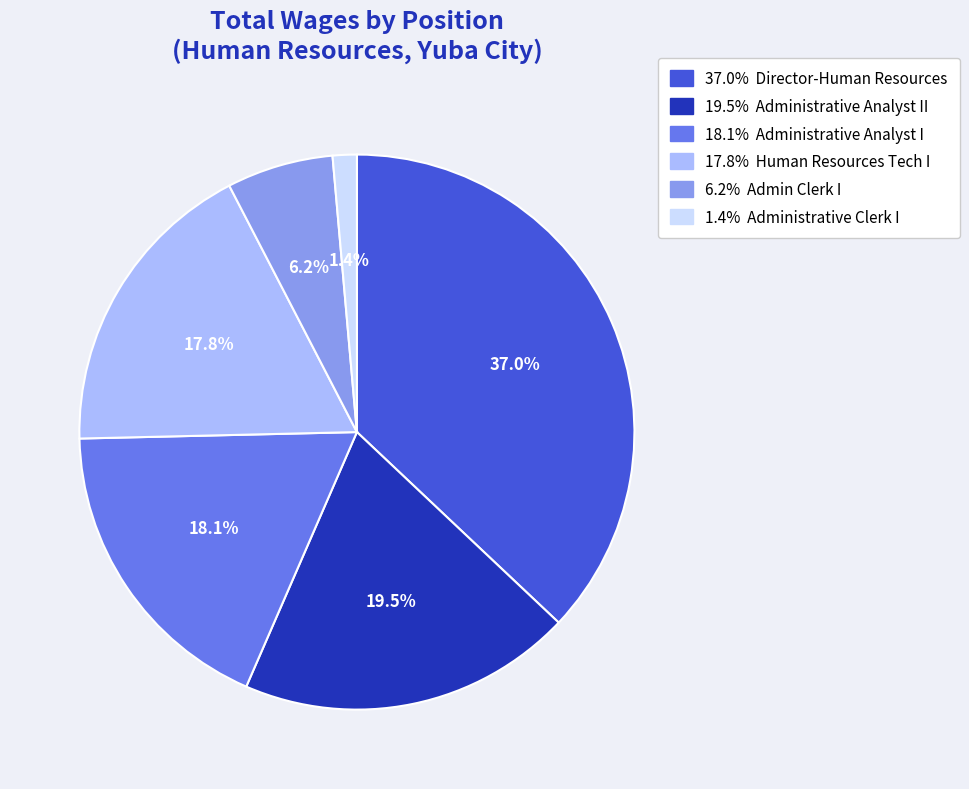

Is there any slice that represents more than half of the pie?

No